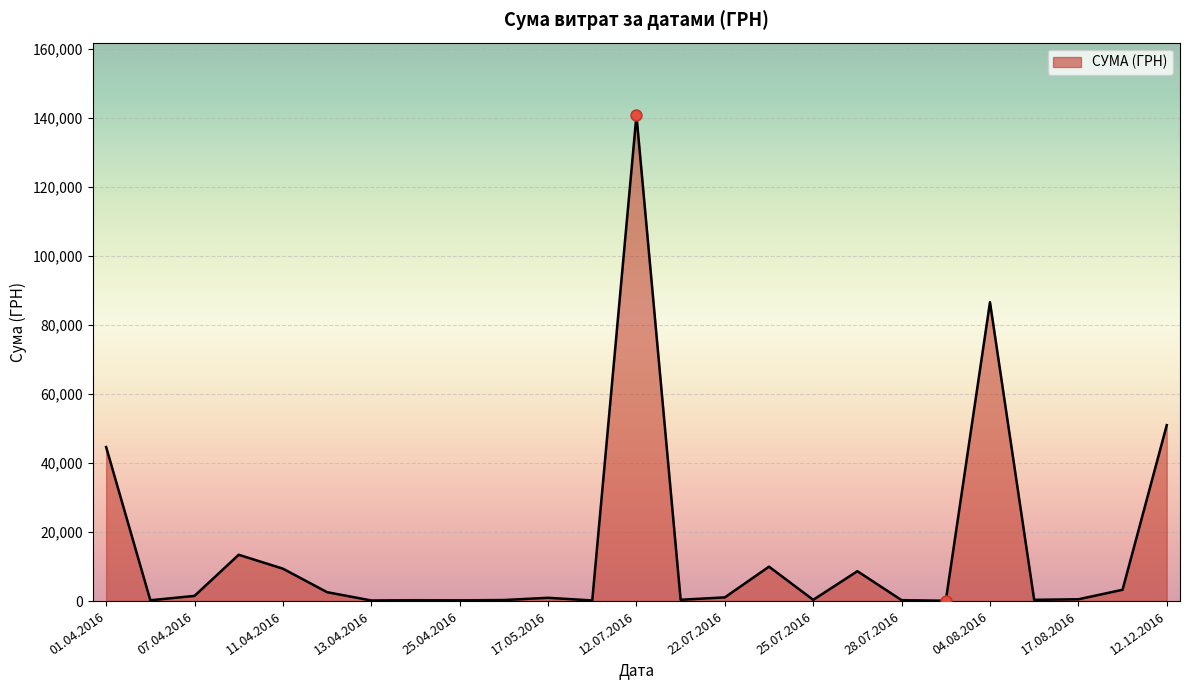

What is the maximum value shown in the chart?

140706.2